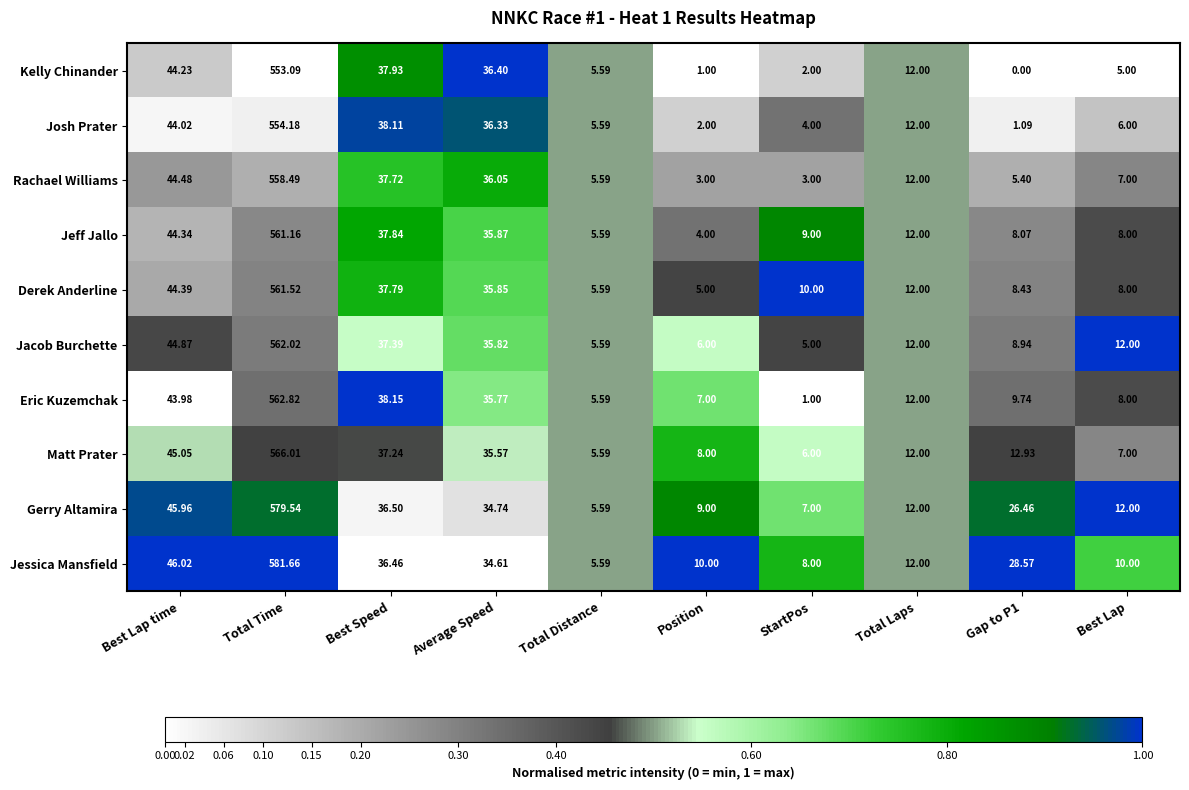

At which label does Rachael Williams reach its peak?

Total Time